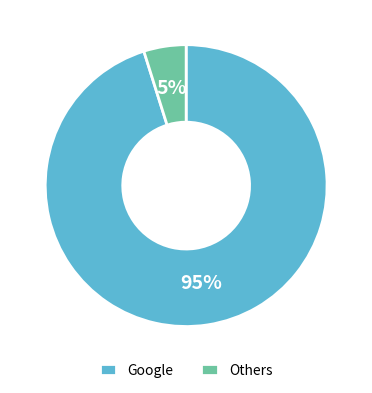

Rank the categories by value from highest to lowest.

Google, Others